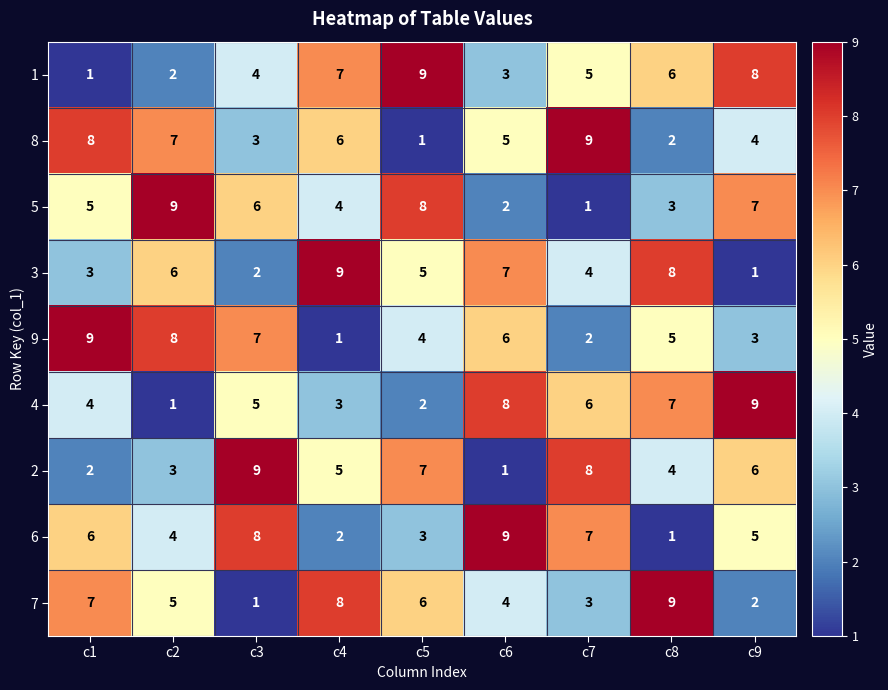

What is the total value across all series at c7?

45